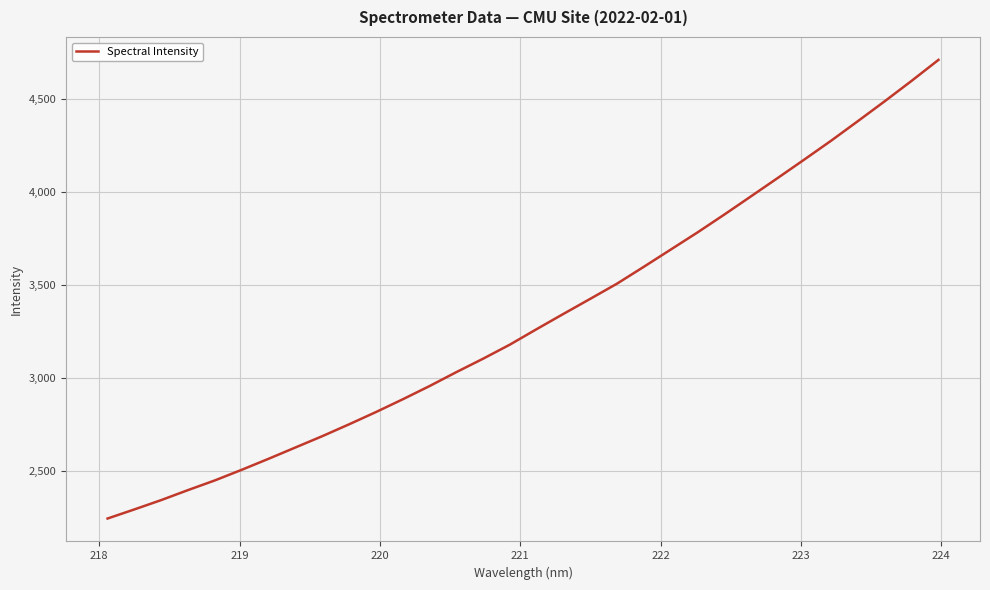

What is the maximum value shown in the chart?

4711.3